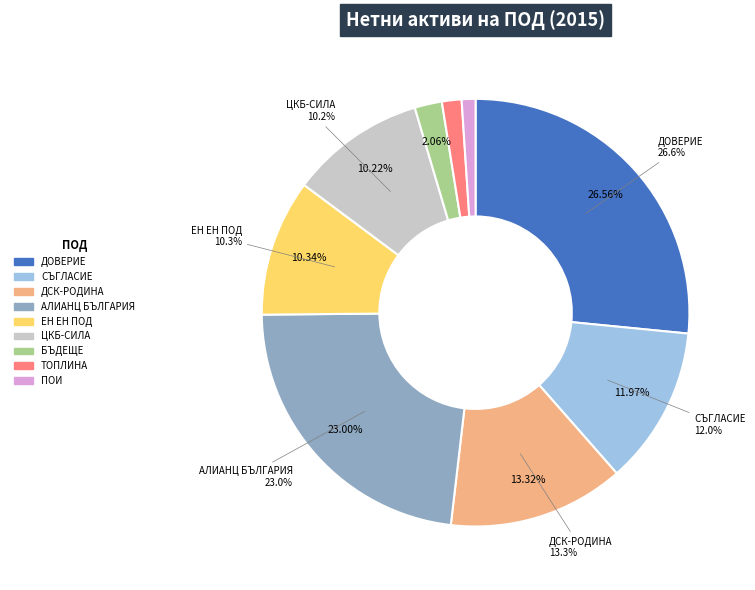

Does ПОК "ДСК-РОДИНА" АД represent more than half of the total?

No